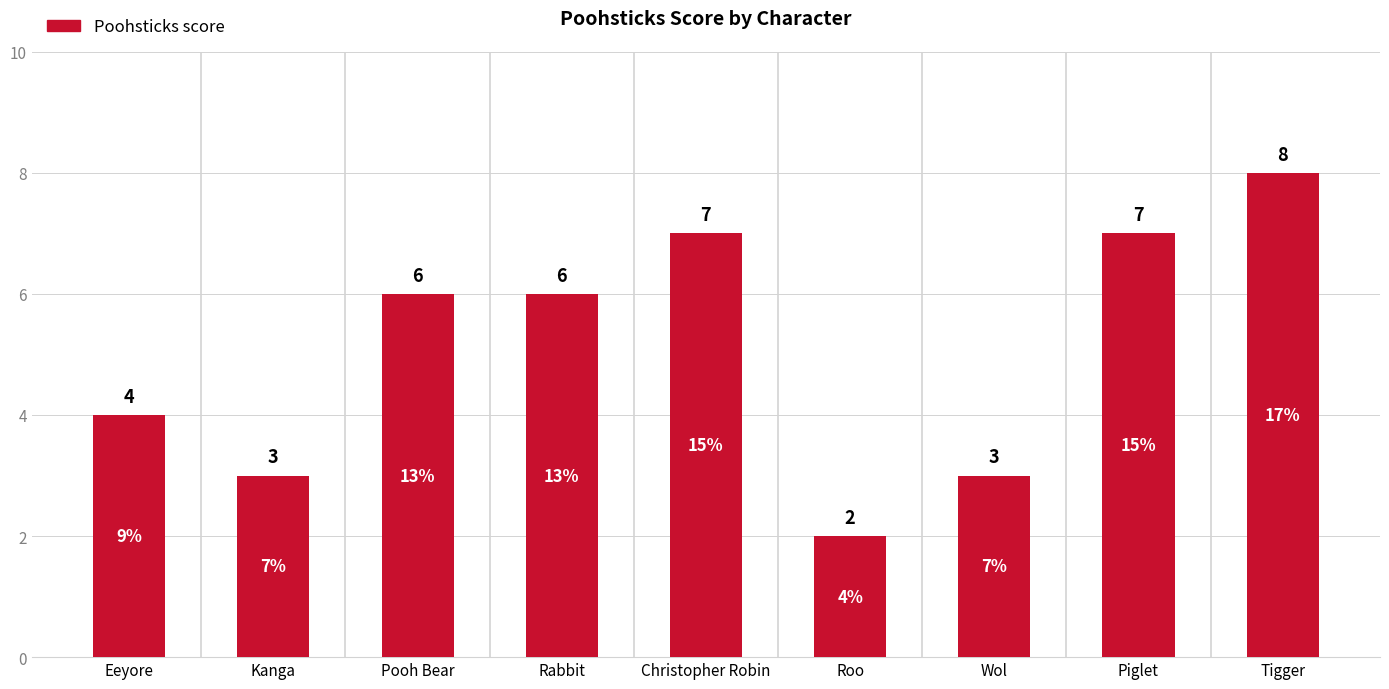

Read the value at Piglet.

7